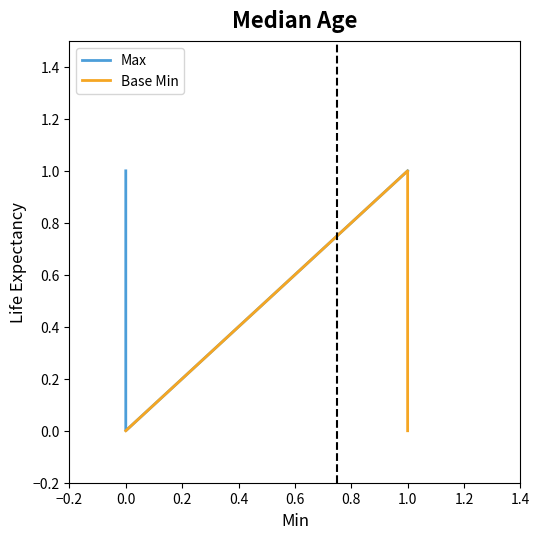

What is the label of the 5th point from the left?

1.0